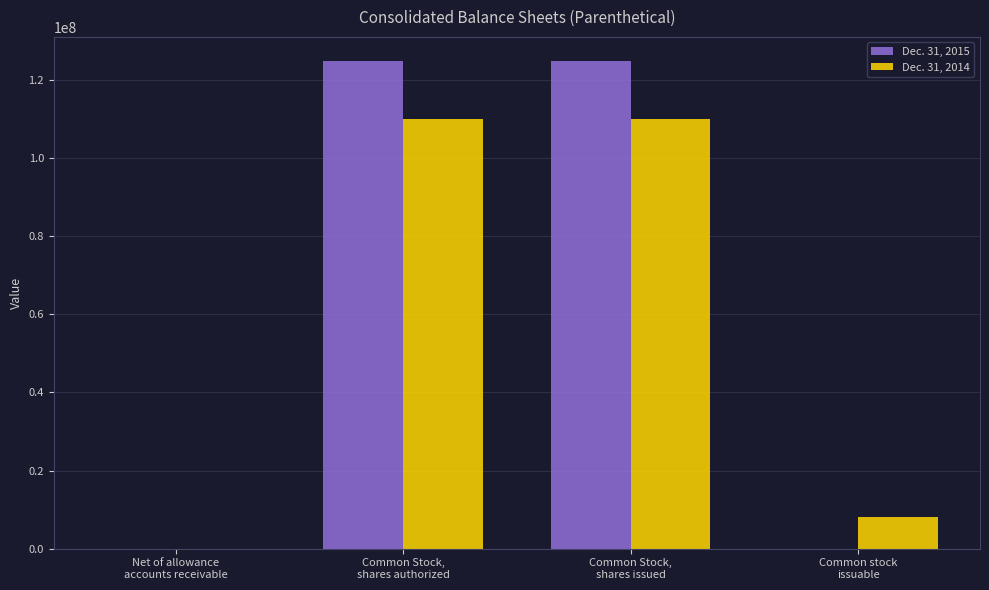

What value does the Dec. 31, 2014 series have at Common Stock,
shares issued?

109917529